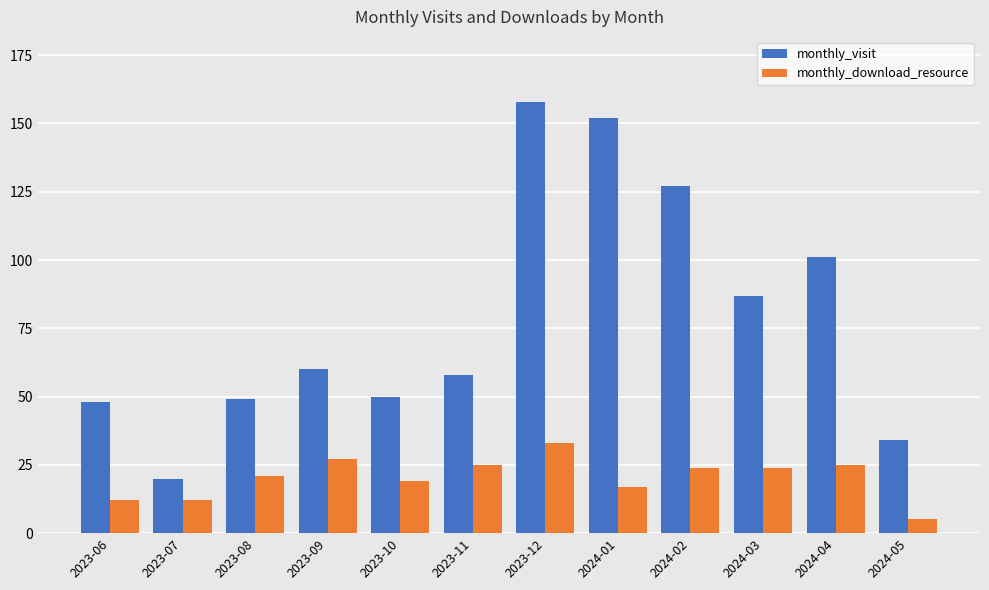

What is the minimum value for monthly_download_resource?

5